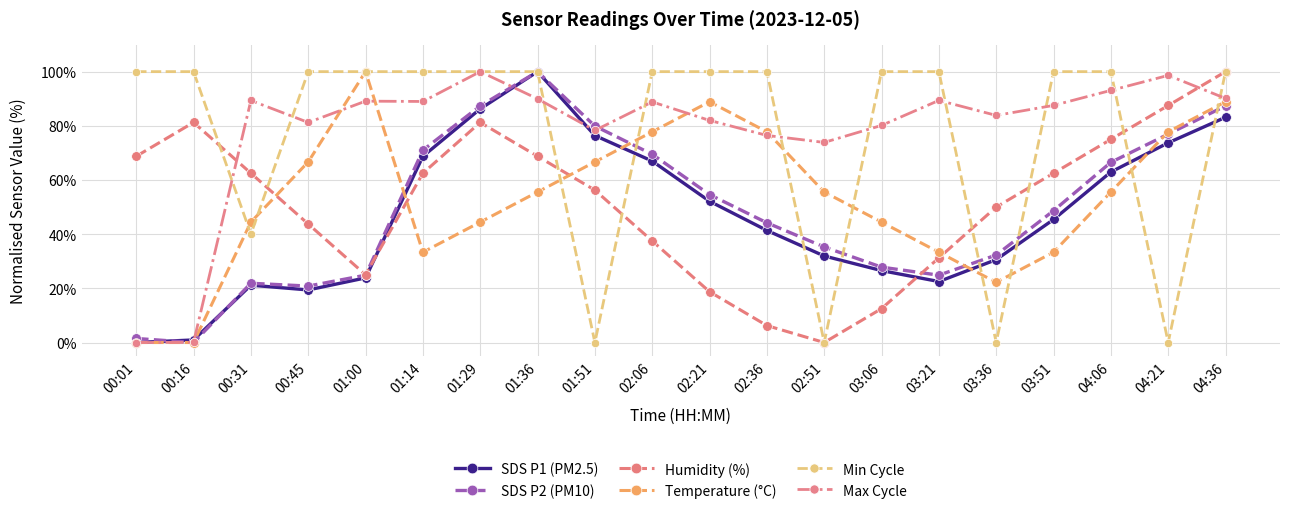

What is the highest value of the Temperature (°C) series?

100.0